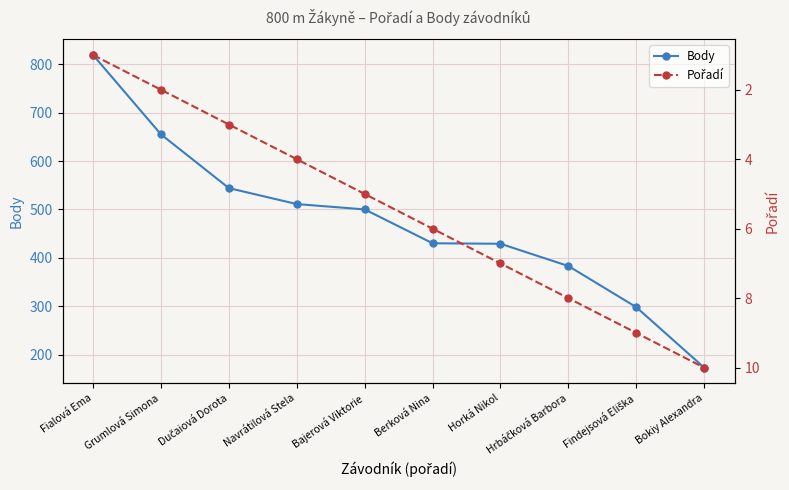

List the series in order of their peak value, lowest first.

Pořadí, Body